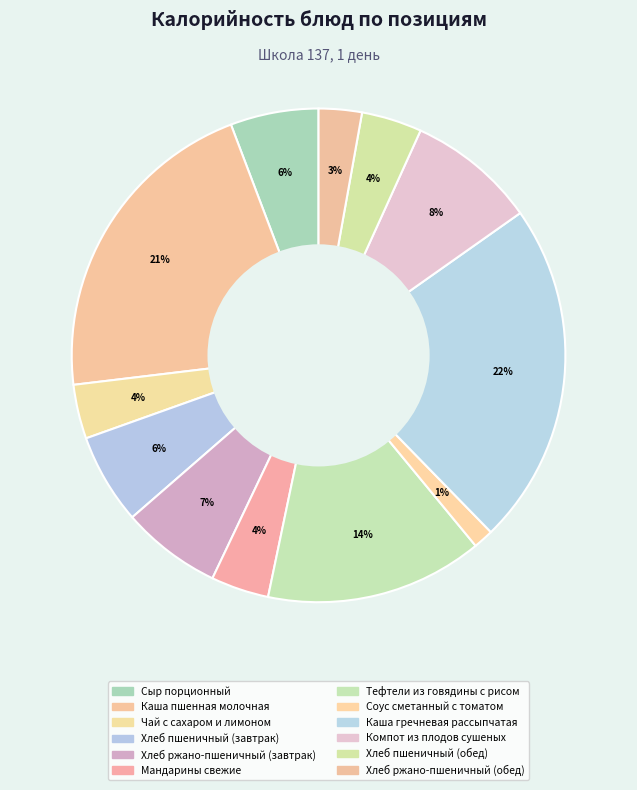

How many slices are in this pie chart?

12